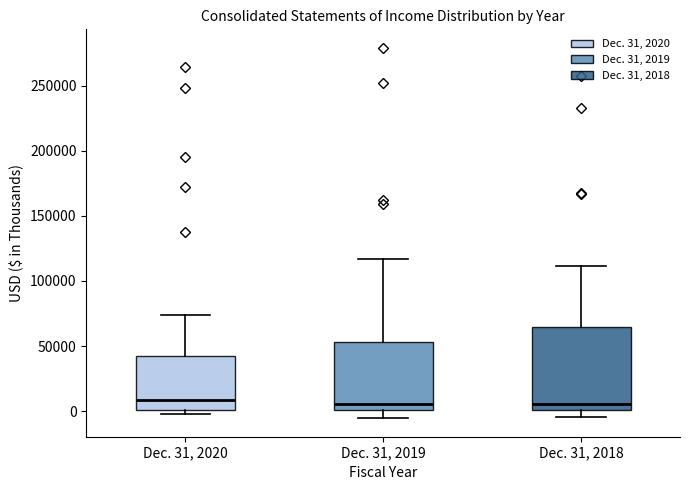

Reading left to right, transcribe this box plot: for each box, give where its median line is, the range the box spans, and where its two whiskers end, as read against the y-axis. The values are not printed on the chart, so give them approximately, as read against the axis.

Dec. 31, 2020: median 10000, box 0 to 40000, whiskers 0 (just below the box's lower edge) to 75000
Dec. 31, 2019: median 5000, box 0 to 55000, whiskers -5000 to 115000
Dec. 31, 2018: median 5000, box 0 to 65000, whiskers -5000 to 110000